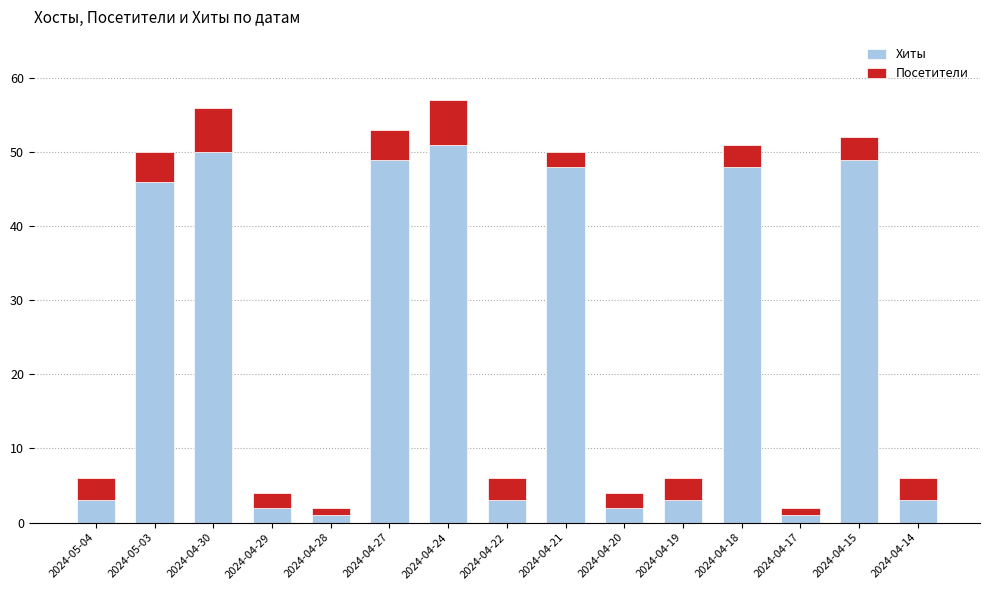

Reading left to right, transcribe the values for Хиты.

2024-05-04=3	2024-05-03=46	2024-04-30=50	2024-04-29=2	2024-04-28=1	2024-04-27=49	2024-04-24=51	2024-04-22=3	2024-04-21=48	2024-04-20=2	2024-04-19=3	2024-04-18=48	2024-04-17=1	2024-04-15=49	2024-04-14=3